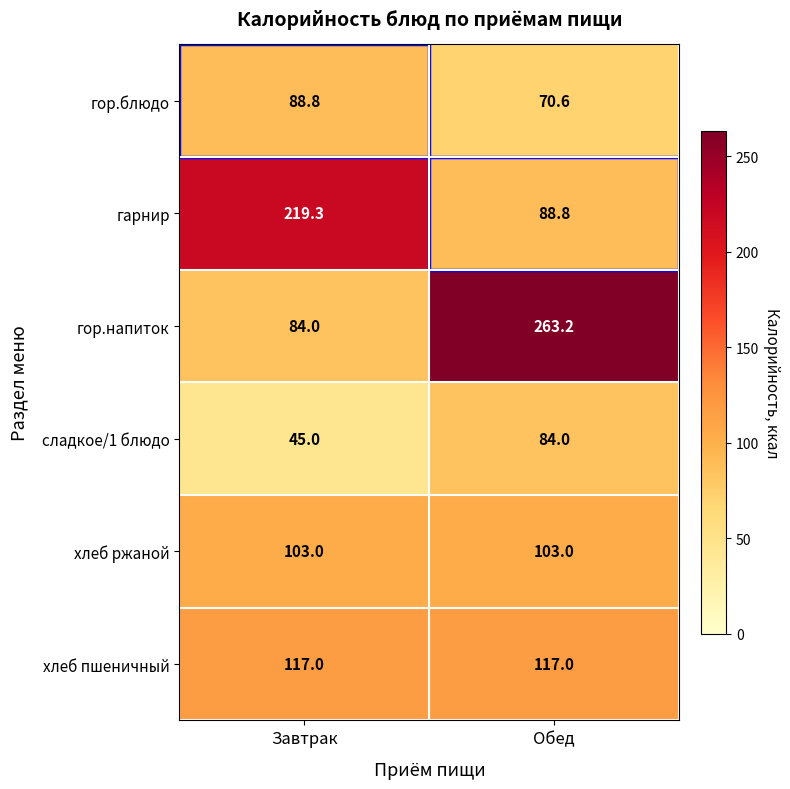

Rank the series at Обед from lowest to highest value.

гор.блюдо, сладкое/1 блюдо, гарнир, хлеб ржаной, хлеб пшеничный, гор.напиток